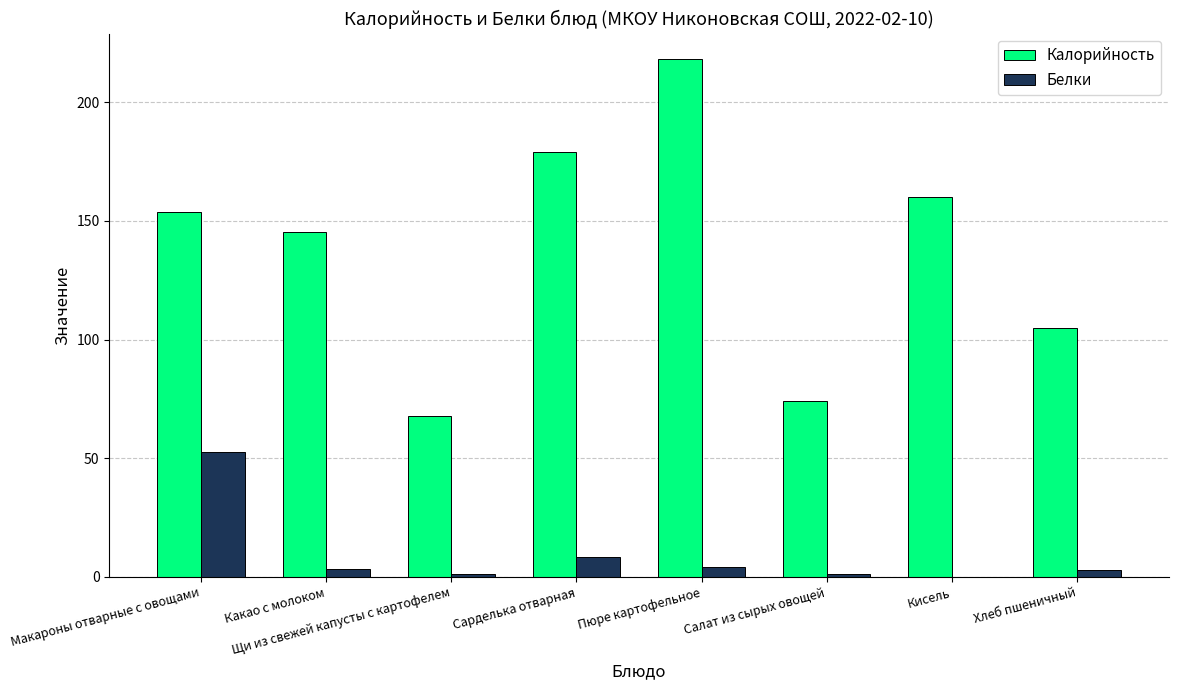

What is the sum of all Белки values?

74.4